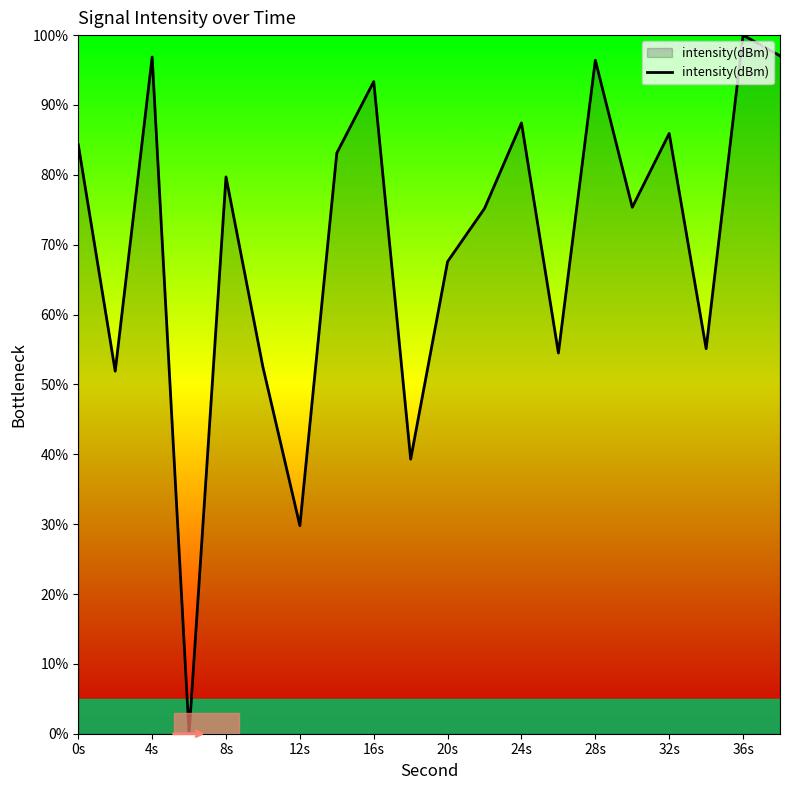

What is the maximum value shown in the chart?

100.0